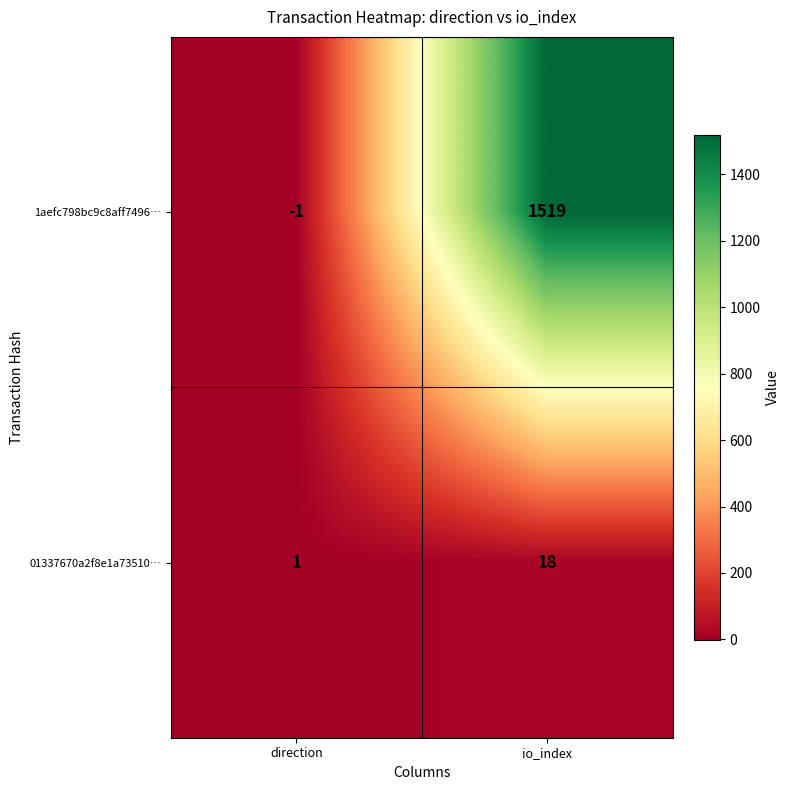

Reading left to right, list all the values displayed in this chart.

1aefc798bc9c8aff7496…: direction=-1	io_index=1519
01337670a2f8e1a73510…: direction=1	io_index=18